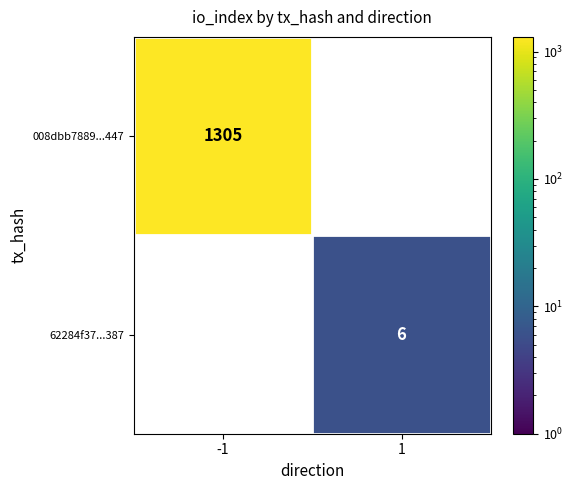

Is it true that 62284f37...387 equals 6 at 1?

True